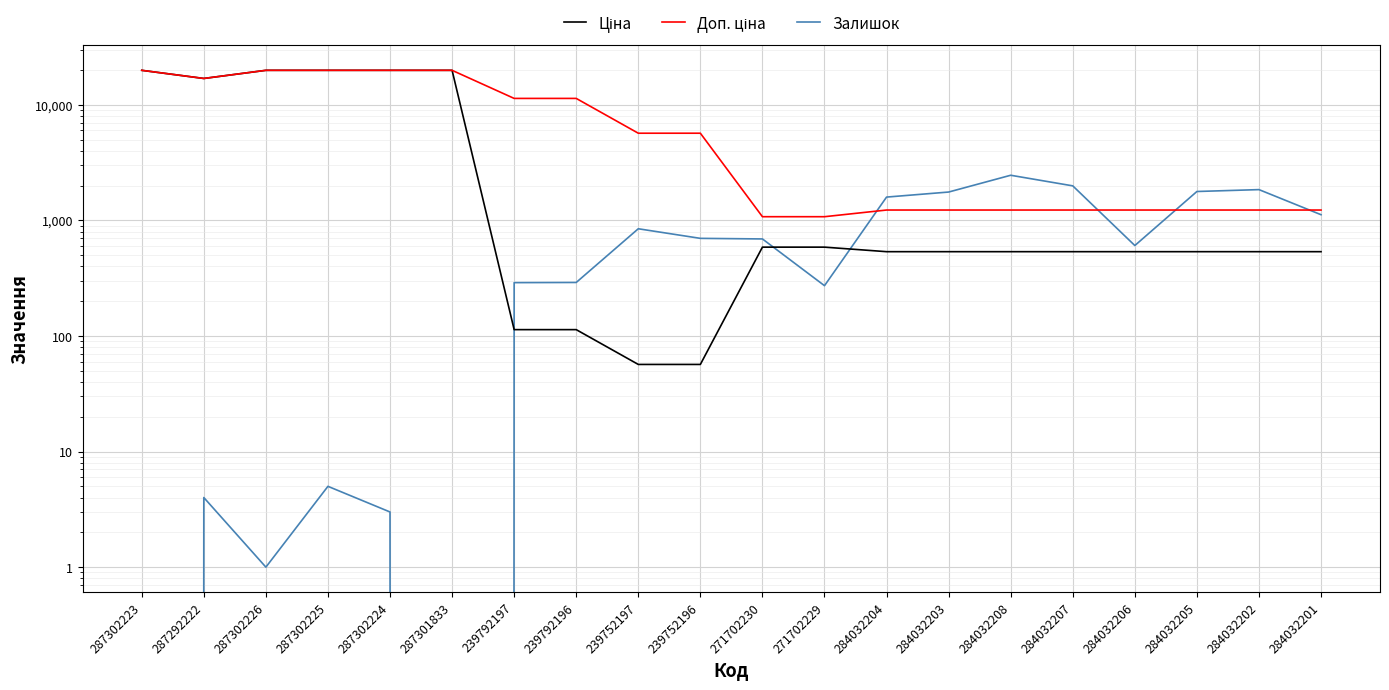

Rank the series by their maximum value, from highest to lowest.

Ціна, Доп. ціна, Залишок